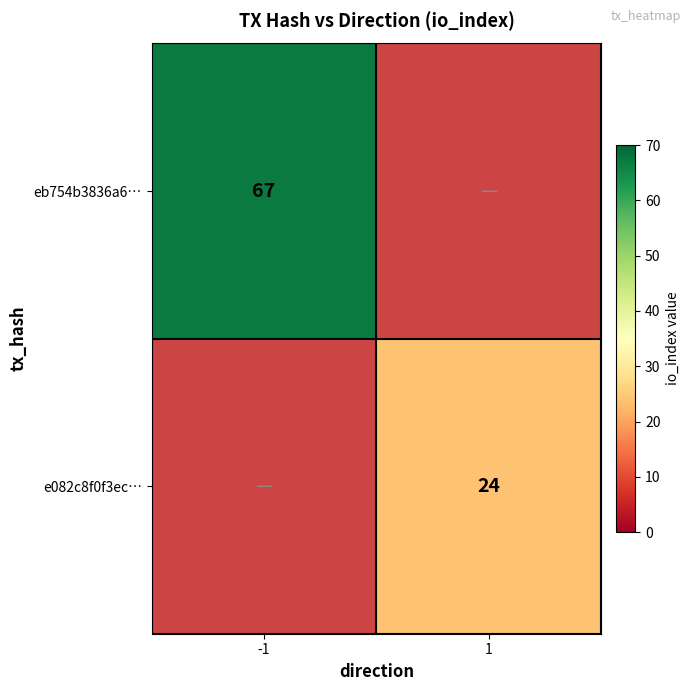

Is the value of eb754b3836a6… at -1 greater than the value of e082c8f0f3ec… at 1?

Yes